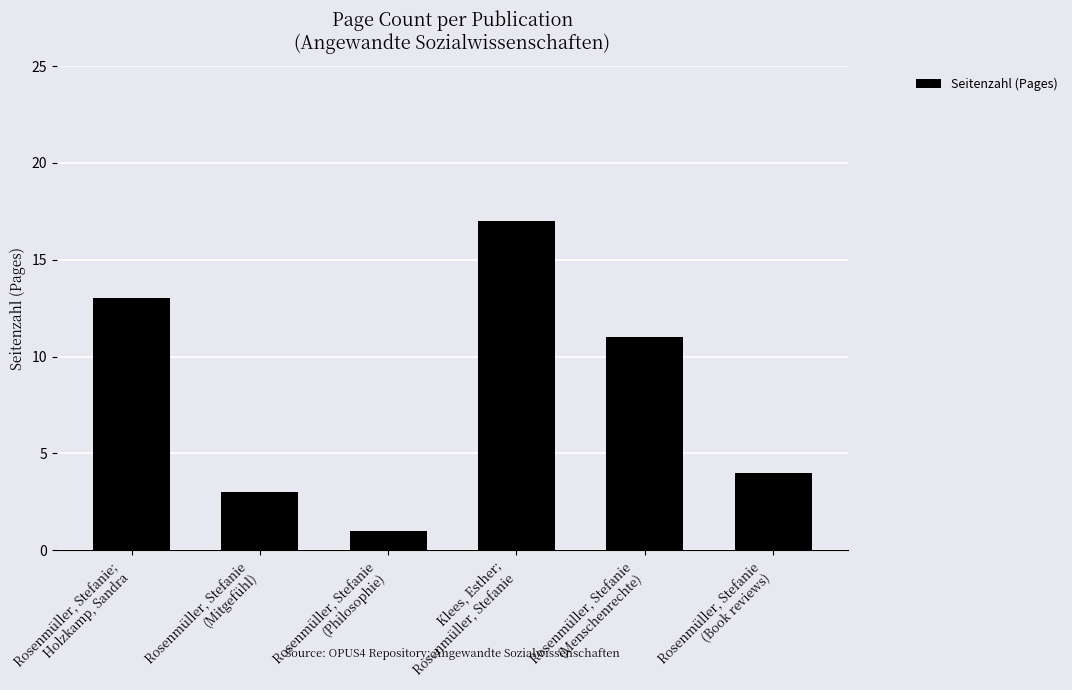

Reading right to left, transcribe all the data shown in this chart.

4	11	17	1	3	13